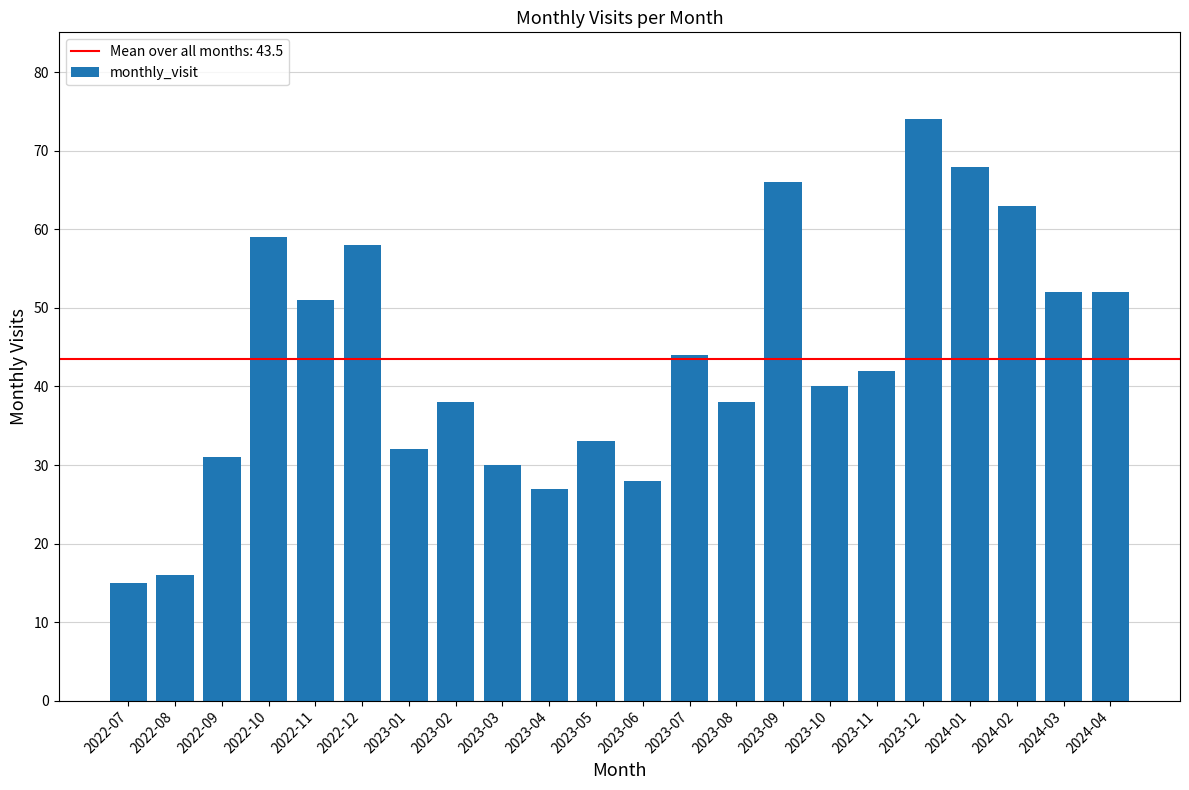

Reading left to right, extract all data points from this chart.

15	16	31	59	51	58	32	38	30	27	33	28	44	38	66	40	42	74	68	63	52	52